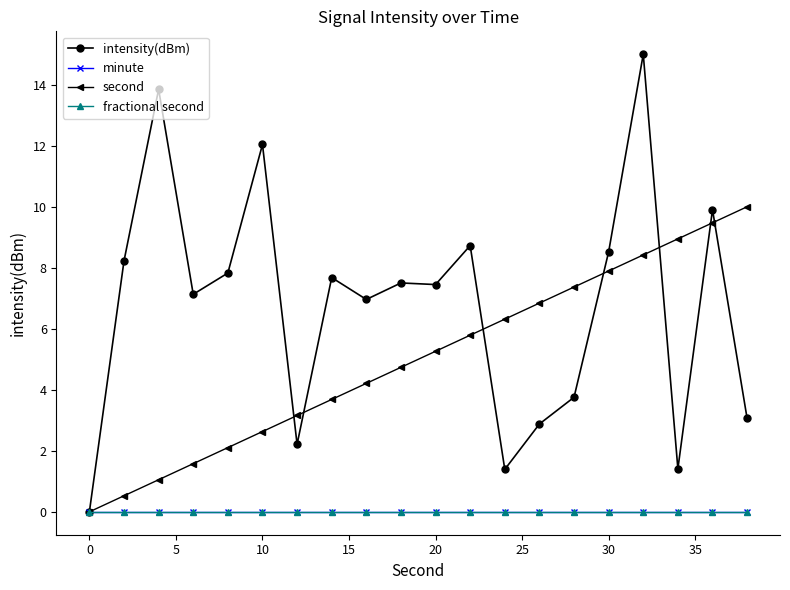

Is this an area chart (filled region under the line)?

No